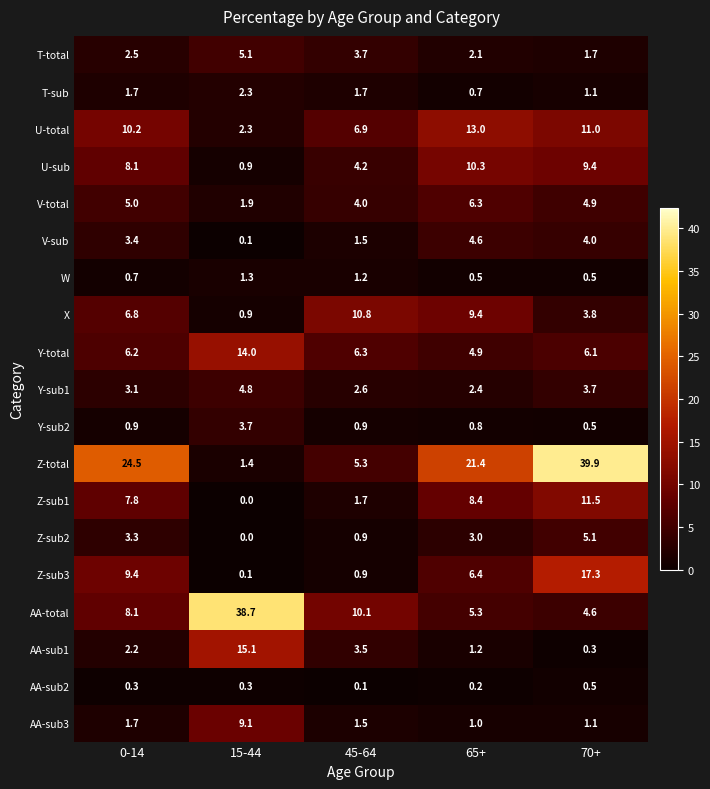

At which label does Z-sub3 reach its minimum?

15-44